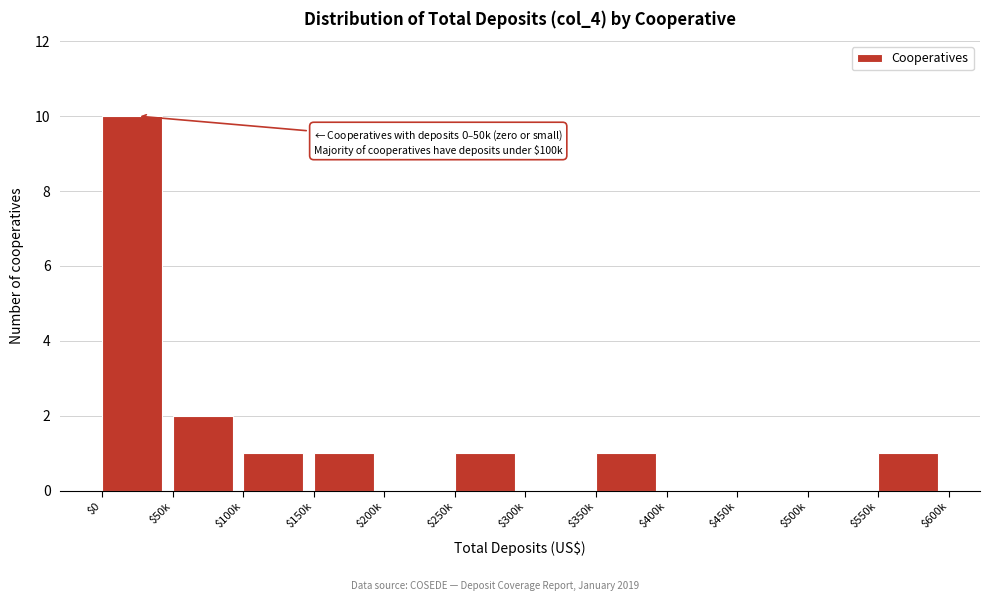

What is the sum of all values?

17